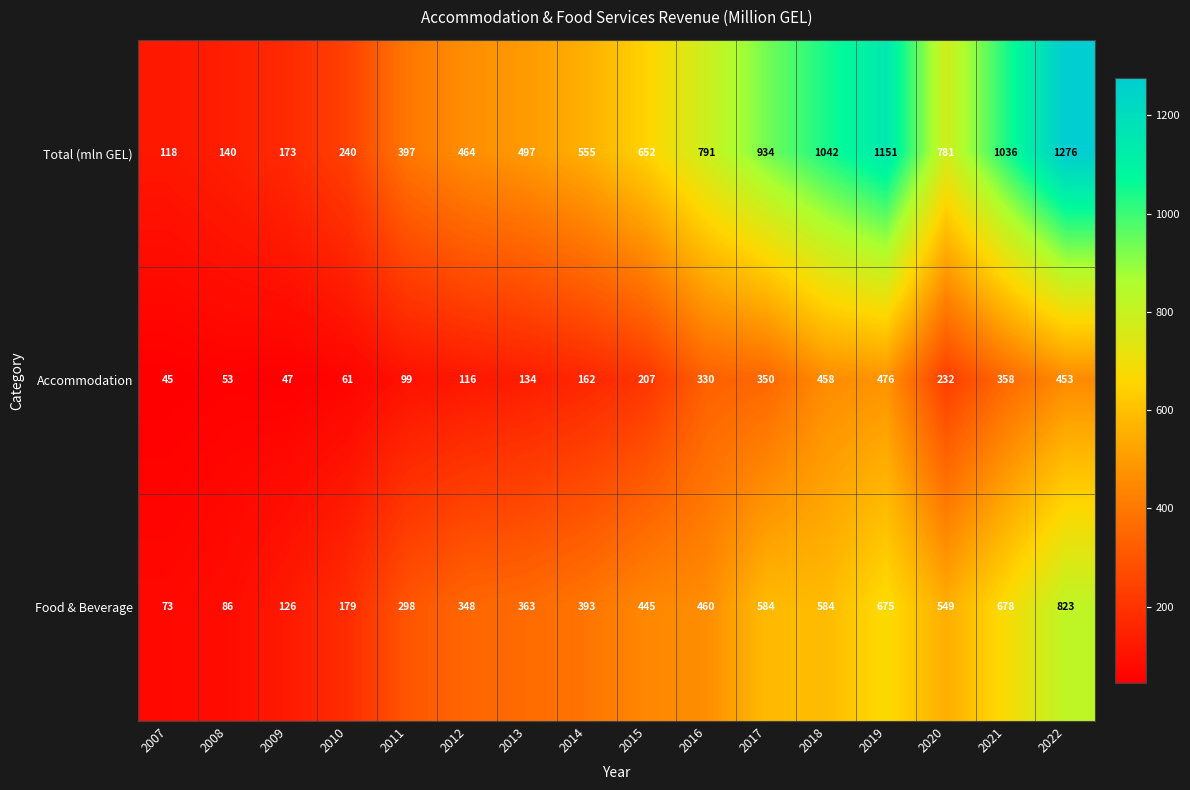

How many categories are shown in the chart?

16